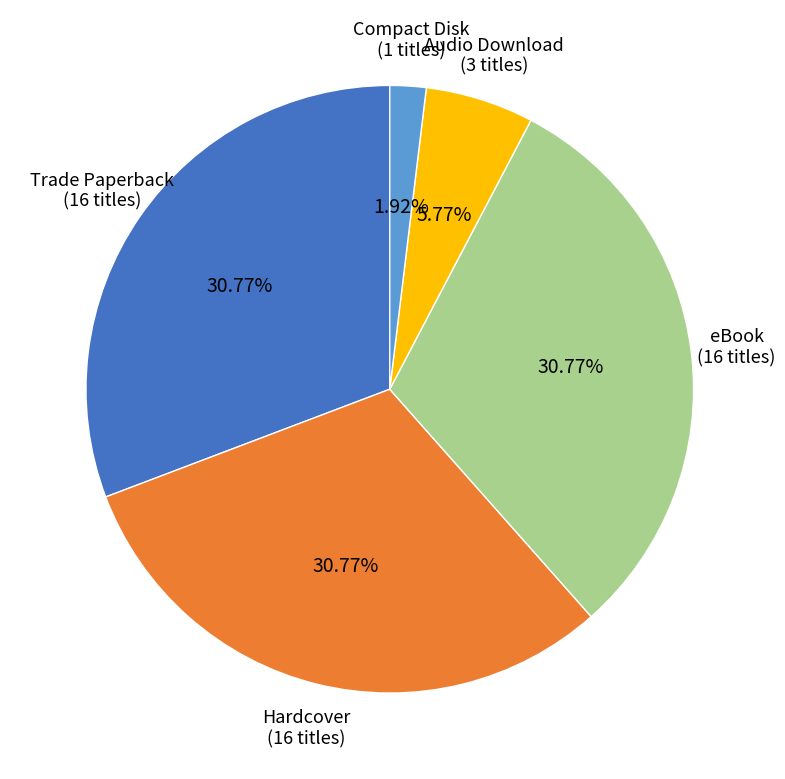

Is there any slice that represents more than half of the pie?

No